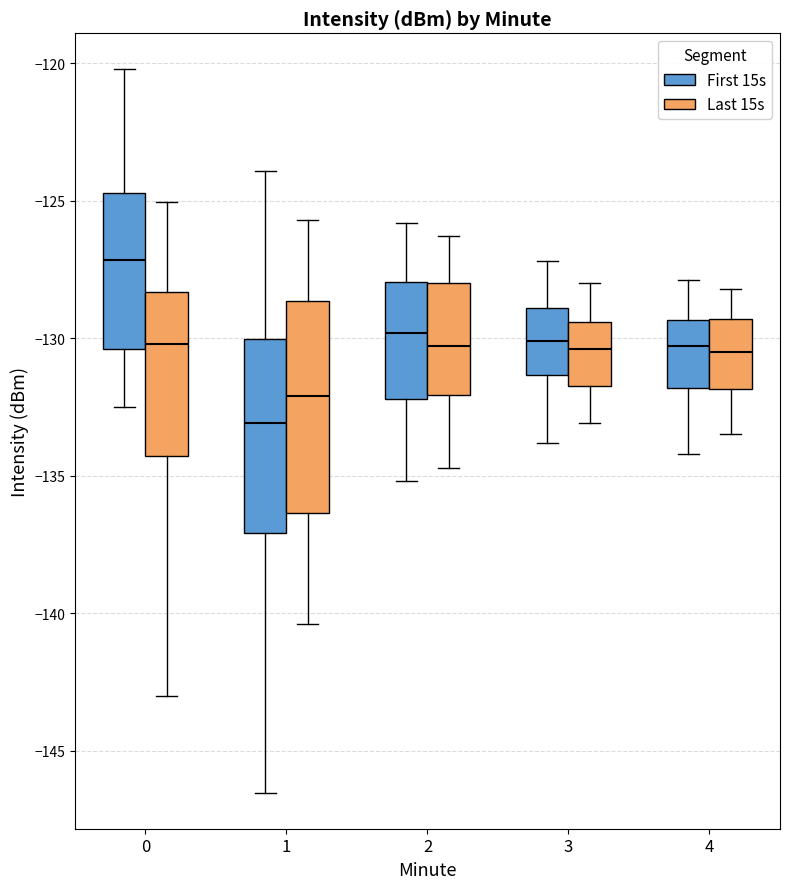

Reading left to right, read every box against the y-axis: the position of its median line, the range the box covers, and the ends of its whiskers. The values are not printed on the chart, so give them approximately, as read against the axis.

0 (First 15s): median -127.0, box -130.5 to -124.5, whiskers -132.5 to -120.0
0 (Last 15s): median -130.0, box -134.5 to -128.5, whiskers -143.0 to -125.0
1 (First 15s): median -133.0, box -137.0 to -130.0, whiskers -146.5 to -124.0
1 (Last 15s): median -132.0, box -136.5 to -128.5, whiskers -140.5 to -125.5
2 (First 15s): median -130.0, box -132.0 to -128.0, whiskers -135.0 to -126.0
2 (Last 15s): median -130.5, box -132.0 to -128.0, whiskers -134.5 to -126.5
3 (First 15s): median -130.0, box -131.5 to -129.0, whiskers -134.0 to -127.0
3 (Last 15s): median -130.5, box -131.5 to -129.5, whiskers -133.0 to -128.0
4 (First 15s): median -130.5, box -132.0 to -129.5, whiskers -134.0 to -128.0
4 (Last 15s): median -130.5, box -132.0 to -129.5, whiskers -133.5 to -128.0